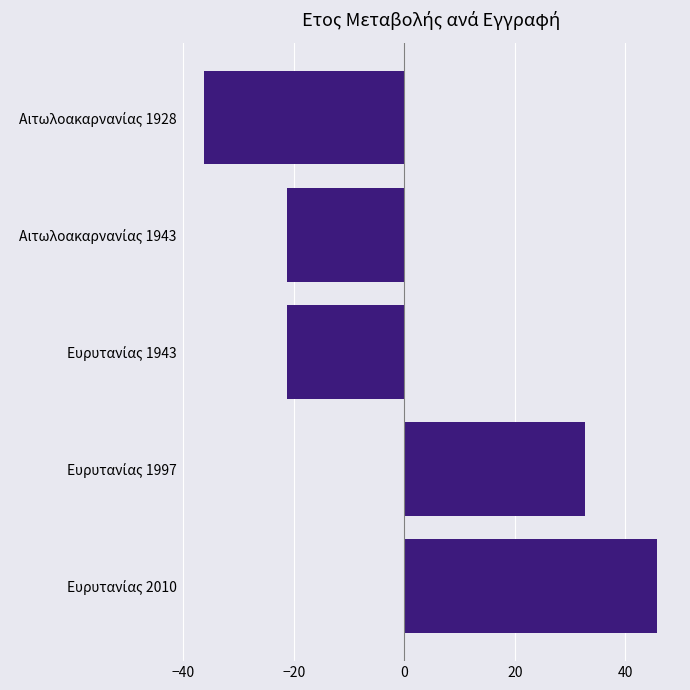

How many positive values are there?

2